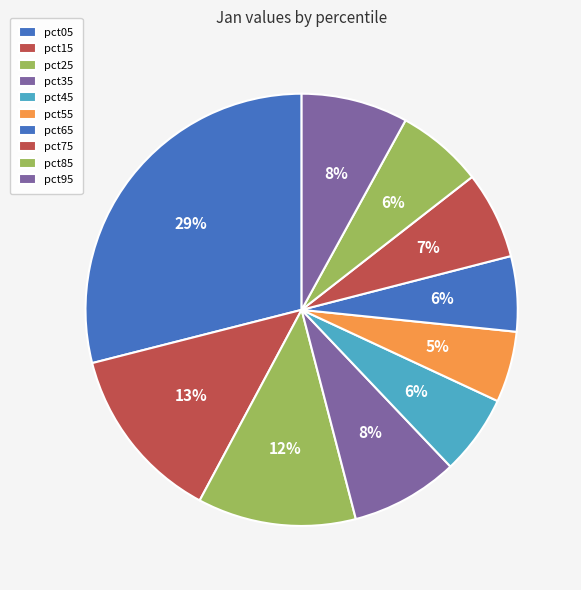

What is the smallest slice in the pie chart?

pct55